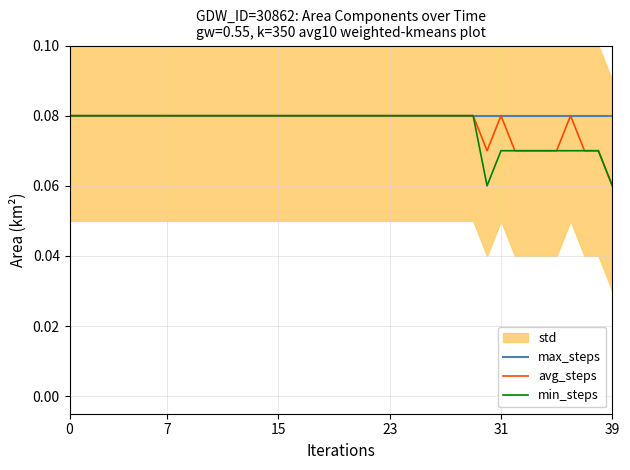

At which label does avg_steps reach its minimum?

39